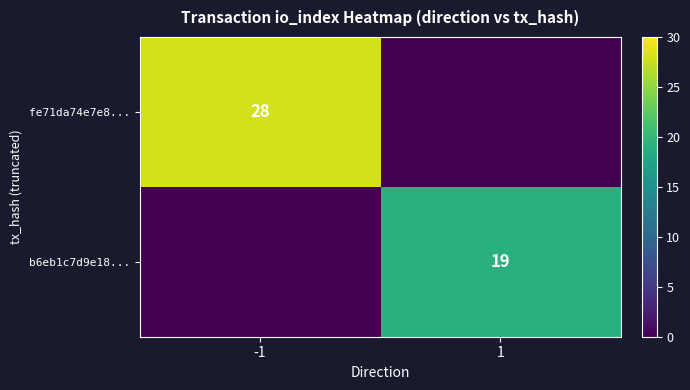

What is the total value across all series at -1?

28